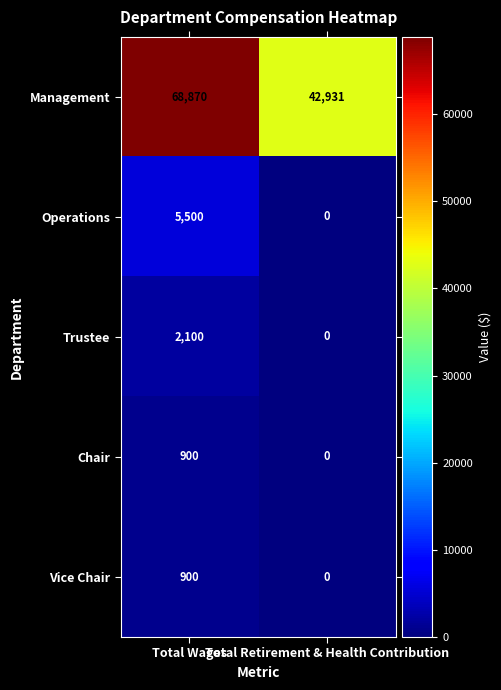

Rank the categories by Trustee value from highest to lowest.

Total Wages, Total Retirement & Health Contribution